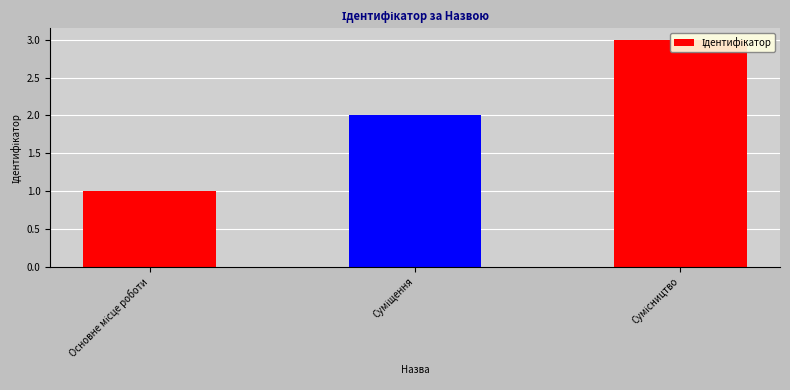

What is the label of the 1st bar from the left?

Основне місце роботи